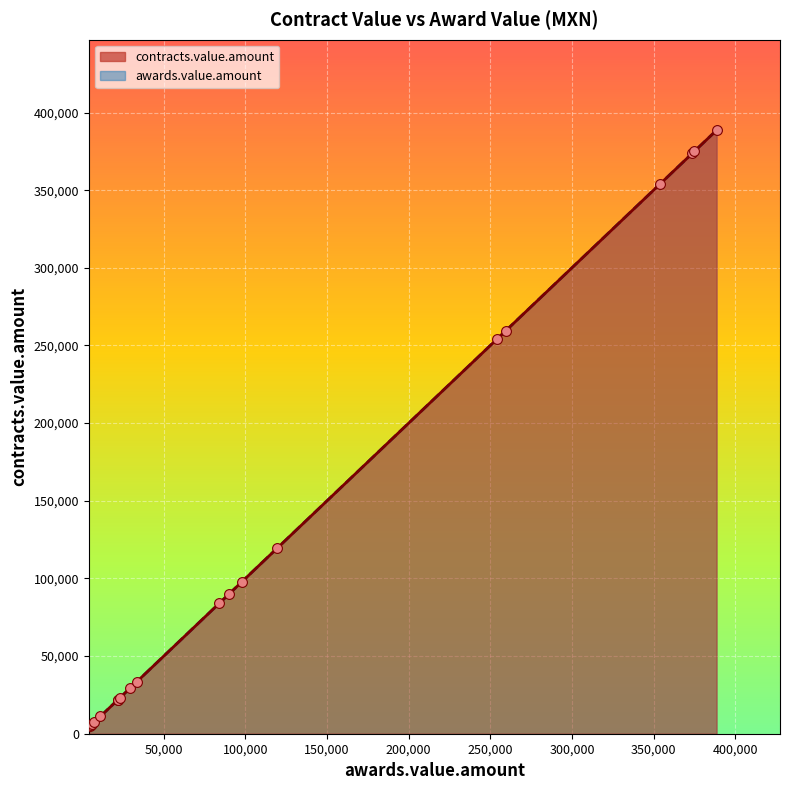

Is the value of awards.value.amount at C2P111267 greater than the value of contracts.value.amount at C2P111262?

Yes